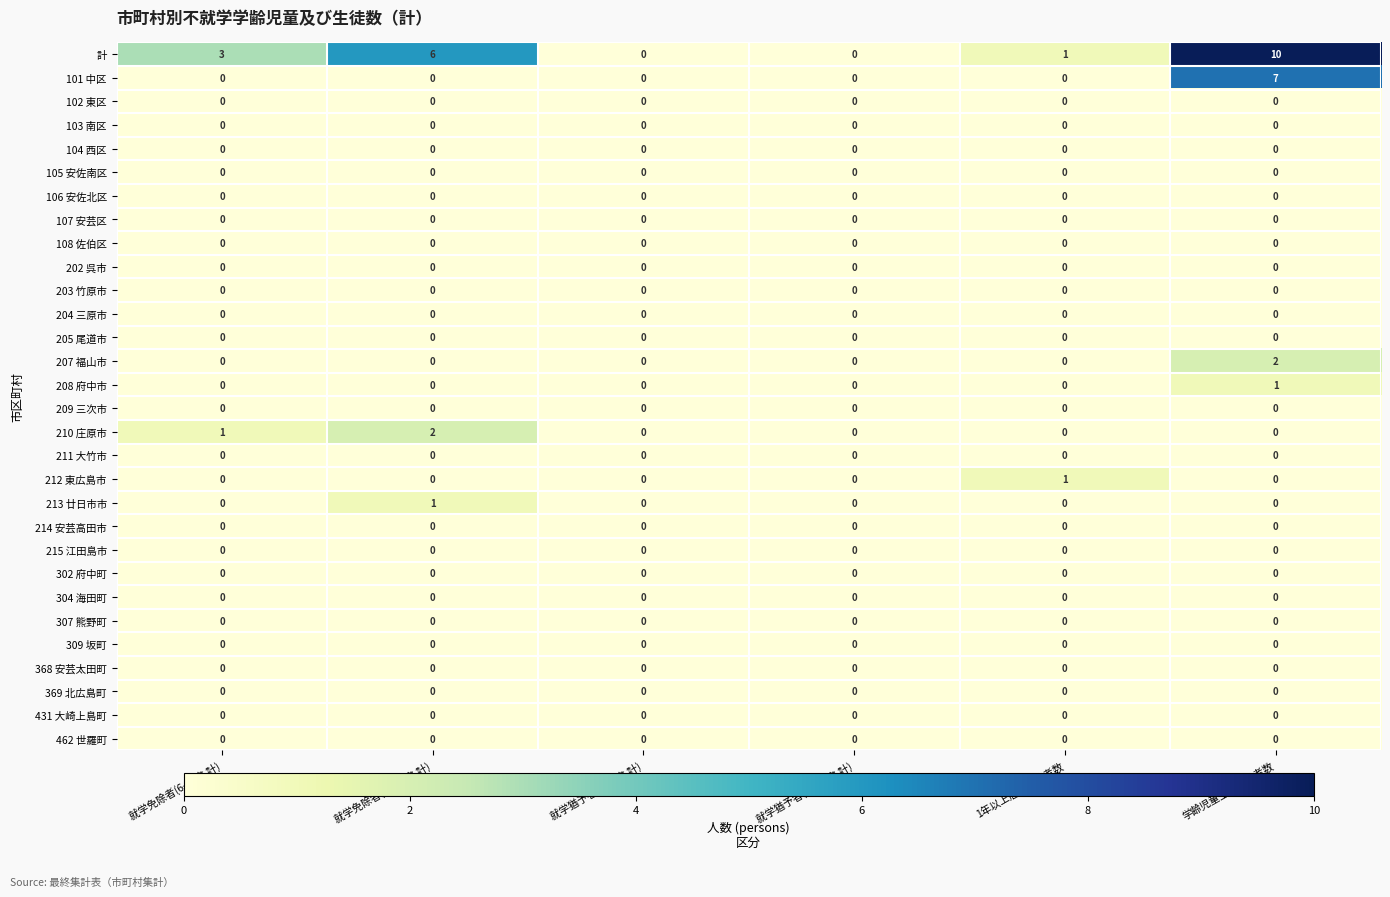

What is the difference between the highest and lowest values at 学齢児童生徒死亡者数?

10